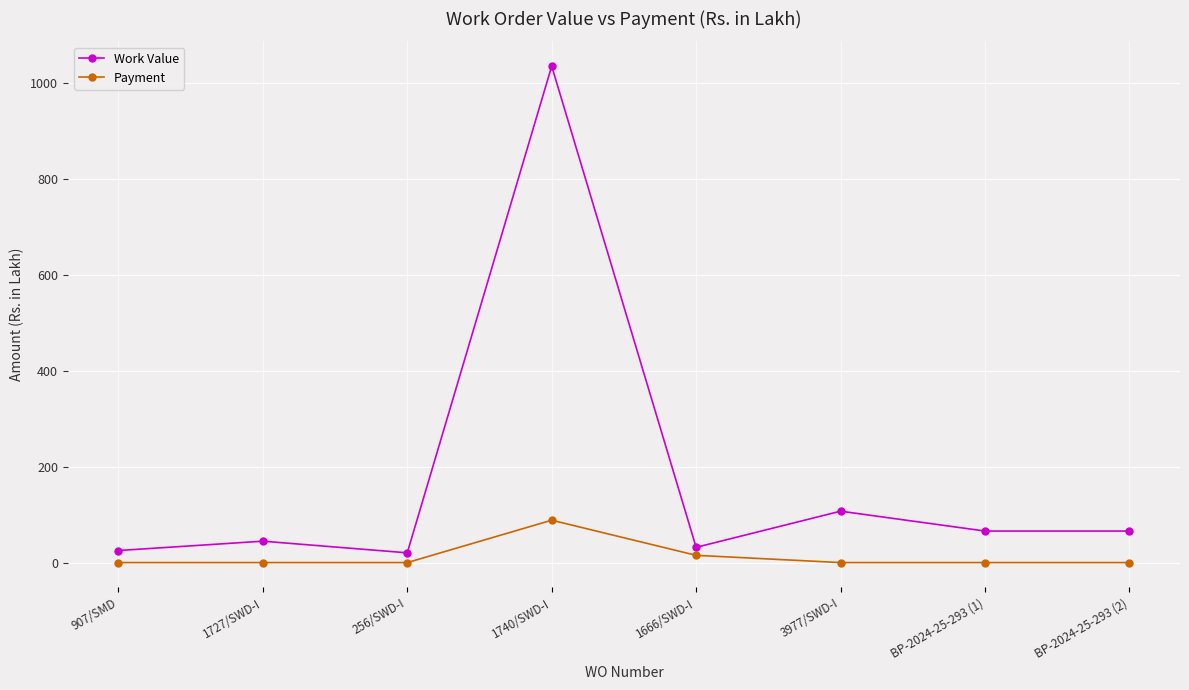

List the series in order of their overall mean, highest first.

Work Value, Payment